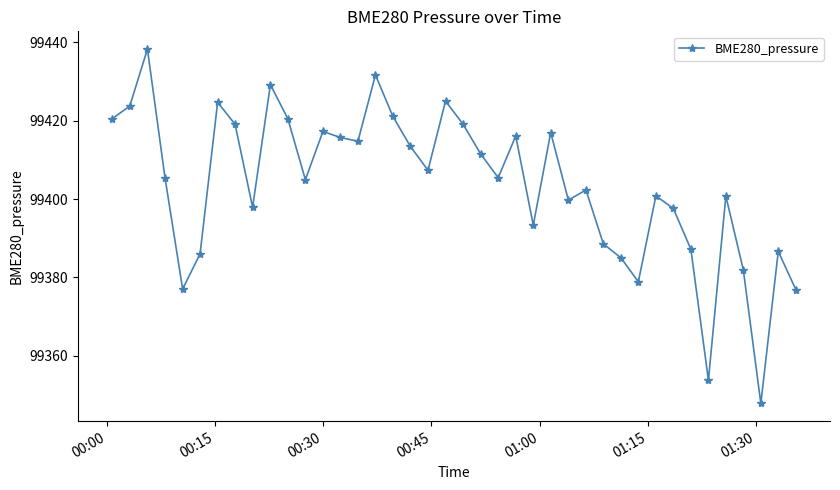

What is the value of the 39th point from the left?

99386.6